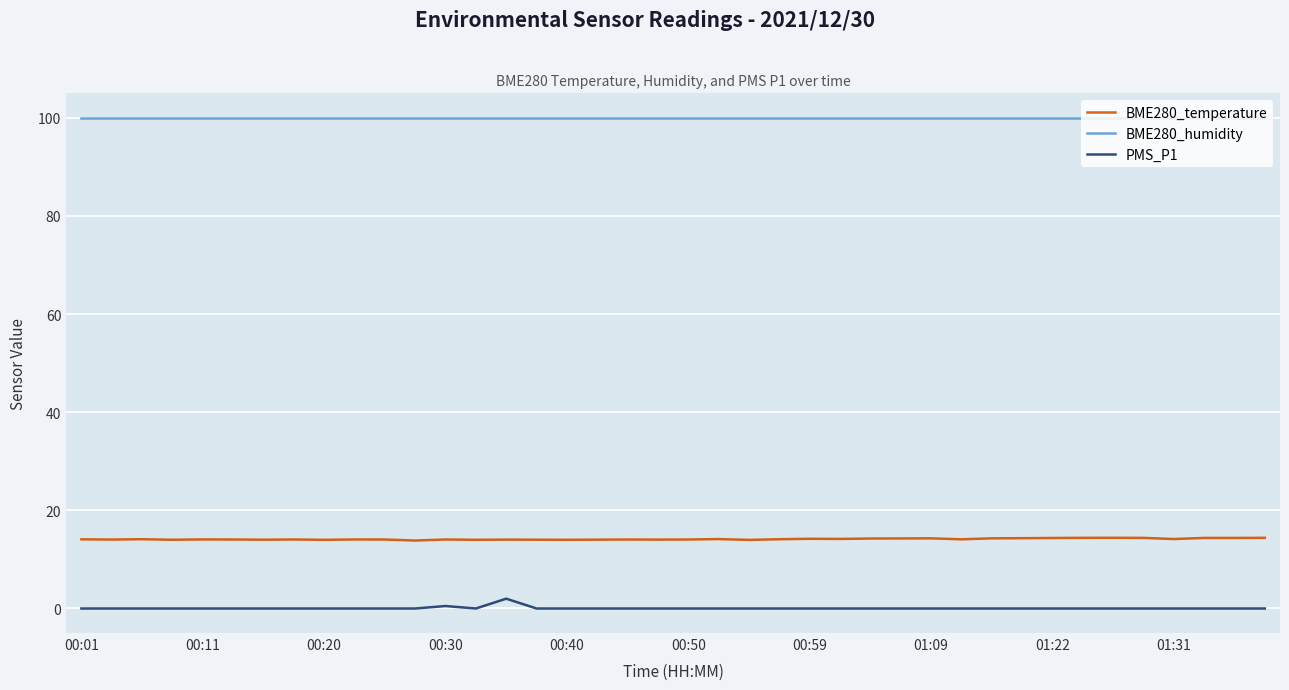

Which series has the largest total across all categories?

BME280_humidity